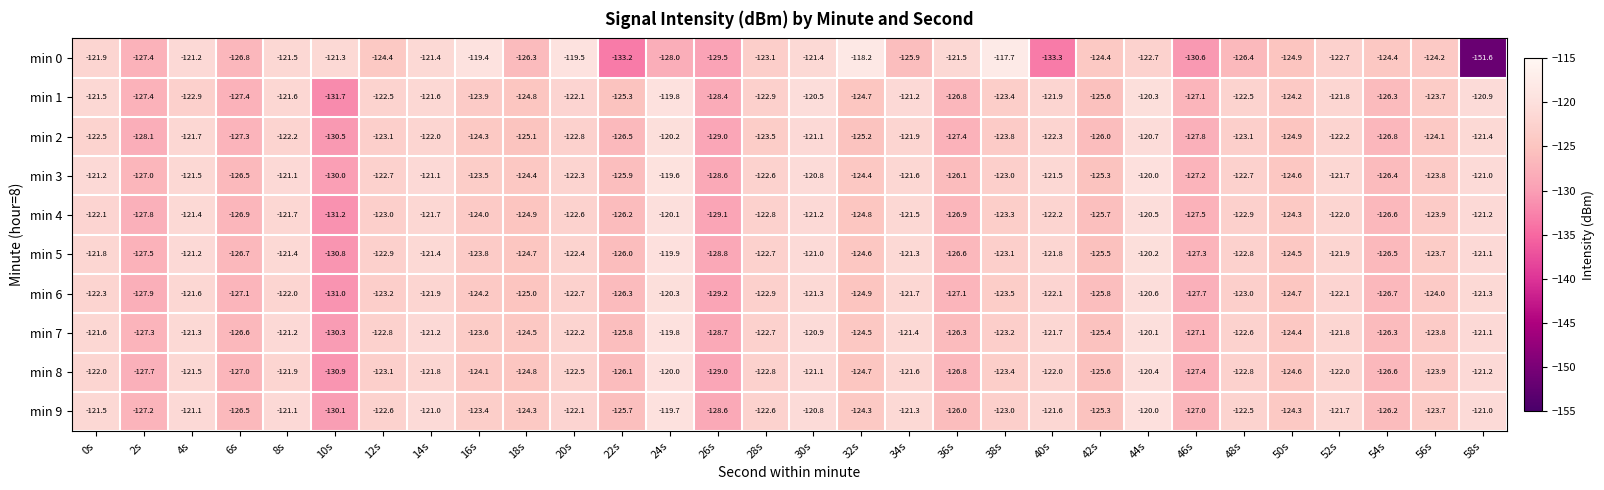

The min 3 series shows -176.7 at 56s. True or false?

False